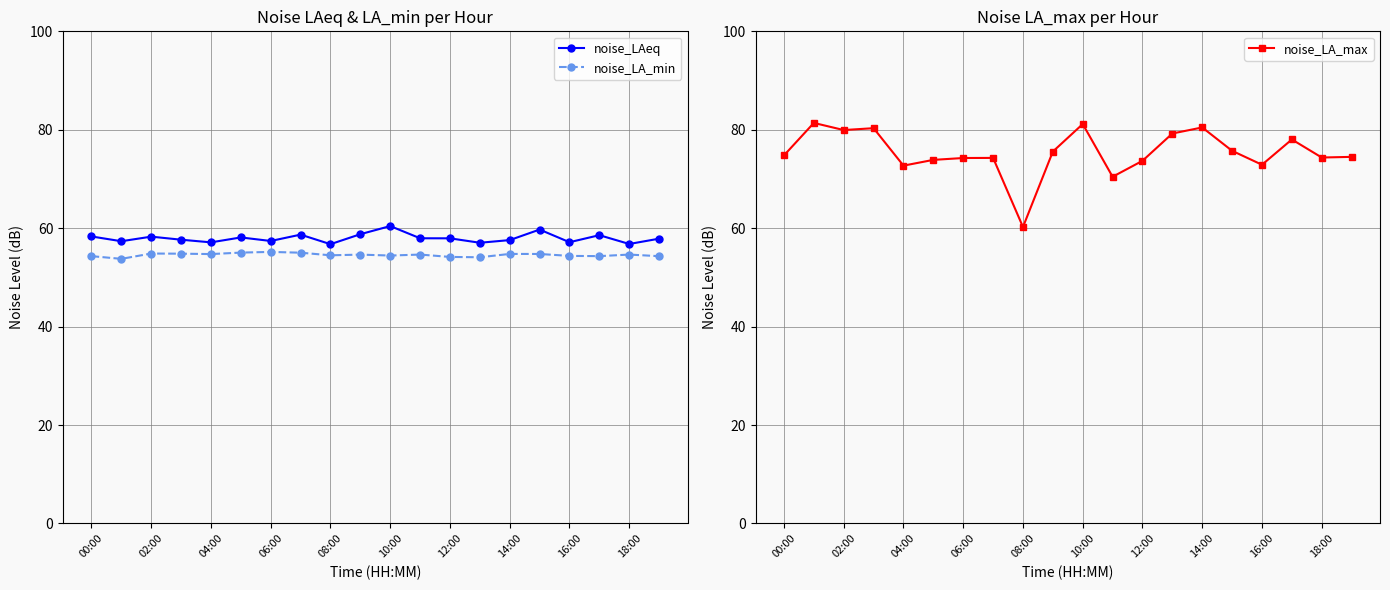

What is the approximate value of noise_LA_max at 14:00?

80.5